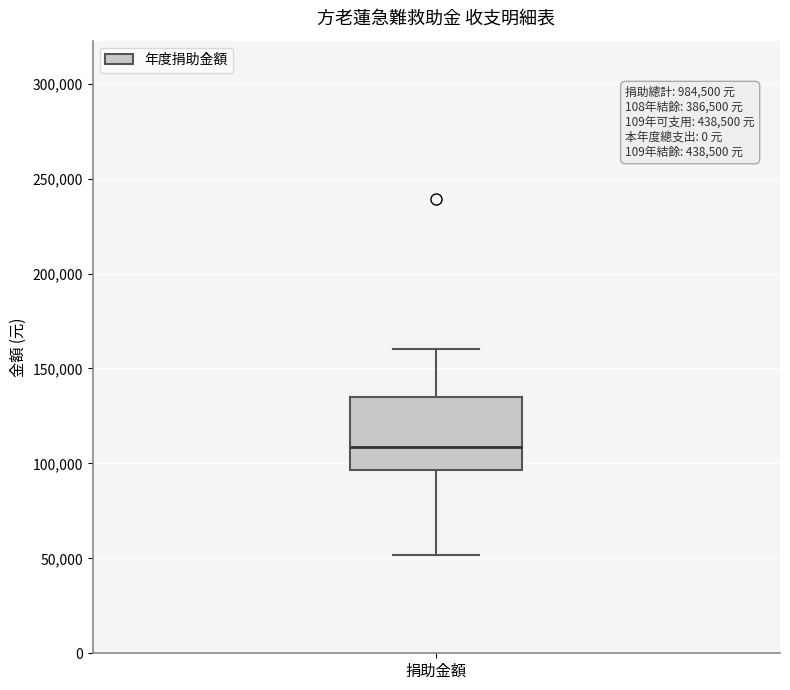

Read this box plot against the y-axis: the position of the median line, the range covered by the box, and the ends of both whiskers. The values are not printed on the chart, so give them approximately, as read against the axis.

median 110000, box 95000 to 135000, whiskers 50000 to 160000